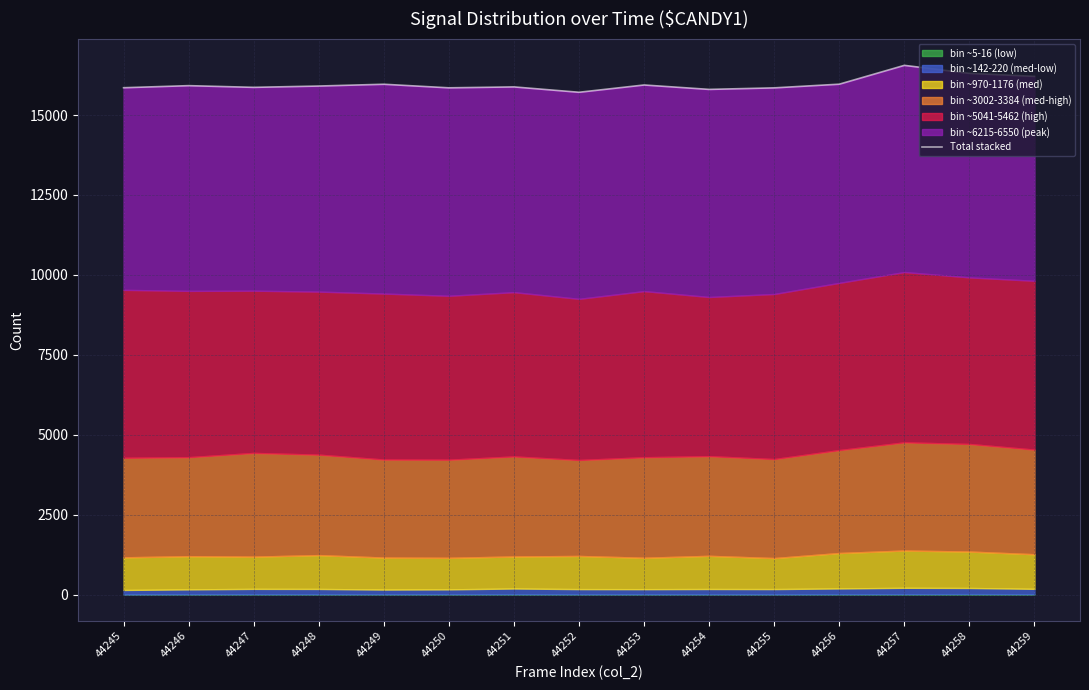

What is the sum of the values at 44257 and 44248?

32461